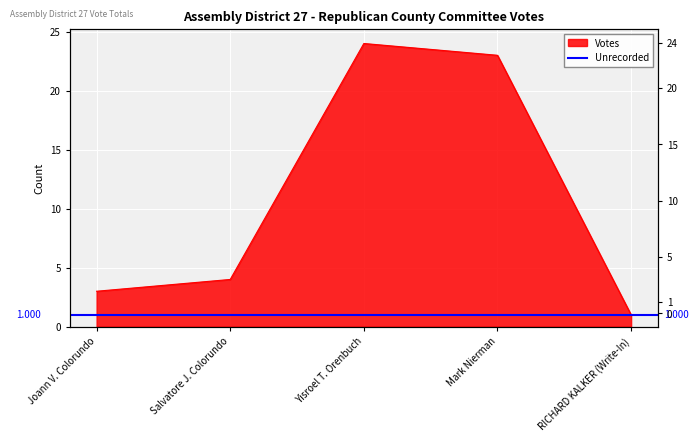

Reading left to right, transcribe all the data shown in this chart.

3	4	24	23	1